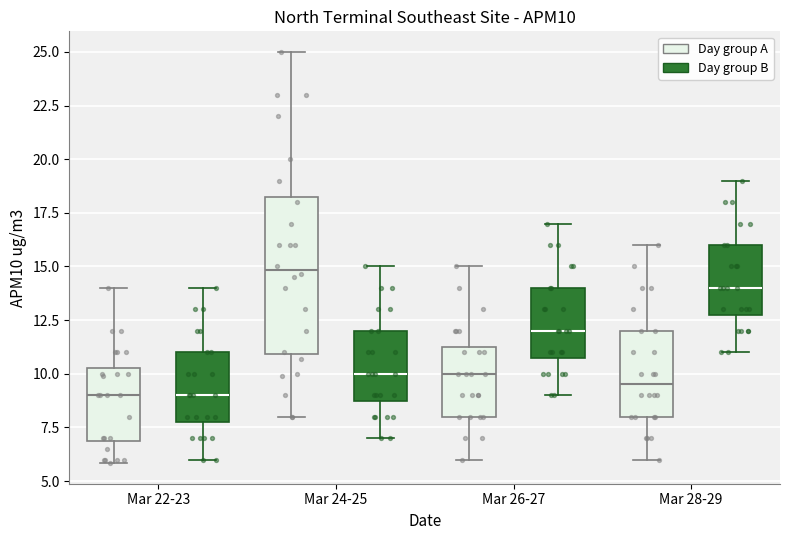

Where does the lower whisker of the box for Mar 22-23 (Day group A) end on the y-axis? The values are not printed on the chart, so give them approximately, as read against the axis.

6.0